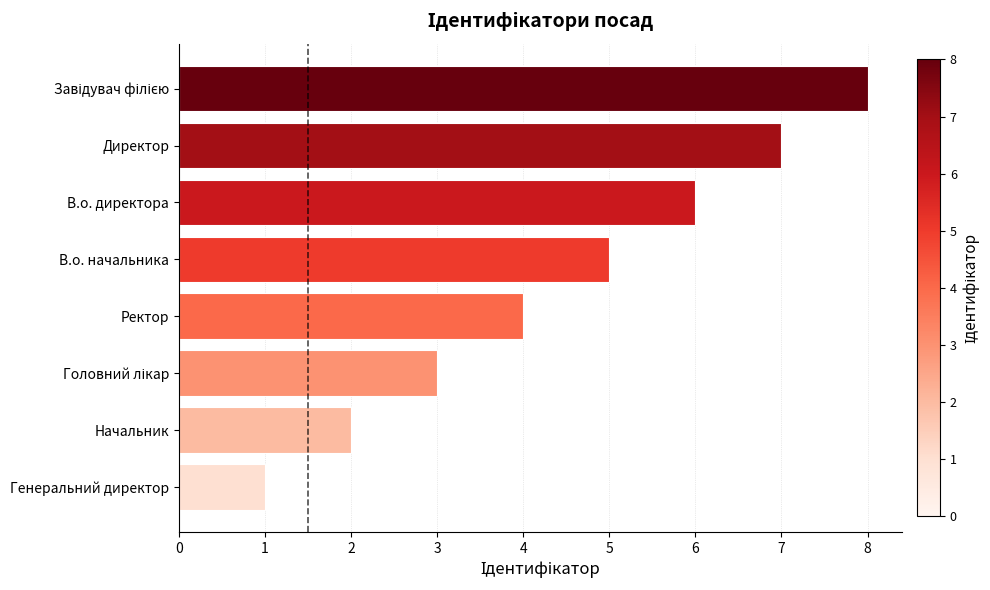

What is the change in value from Директор to Генеральний директор?

-6